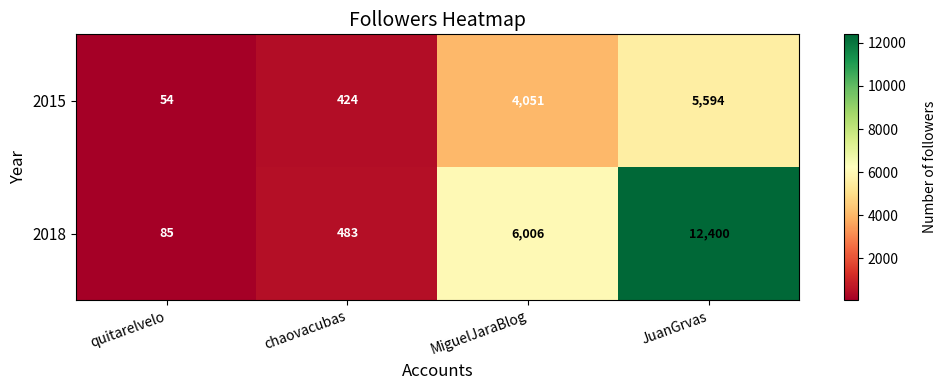

What value does the 2018 series have at MiguelJaraBlog, to the nearest 10?

6010